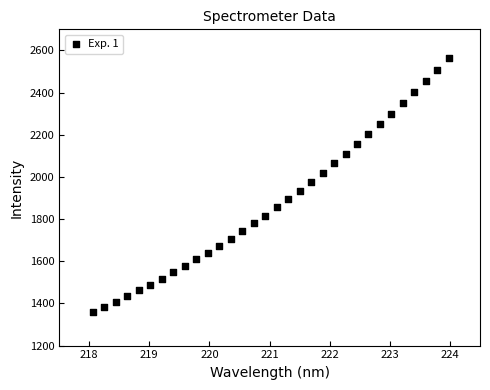

What is the range of Y values (max minus min)?

1202.7